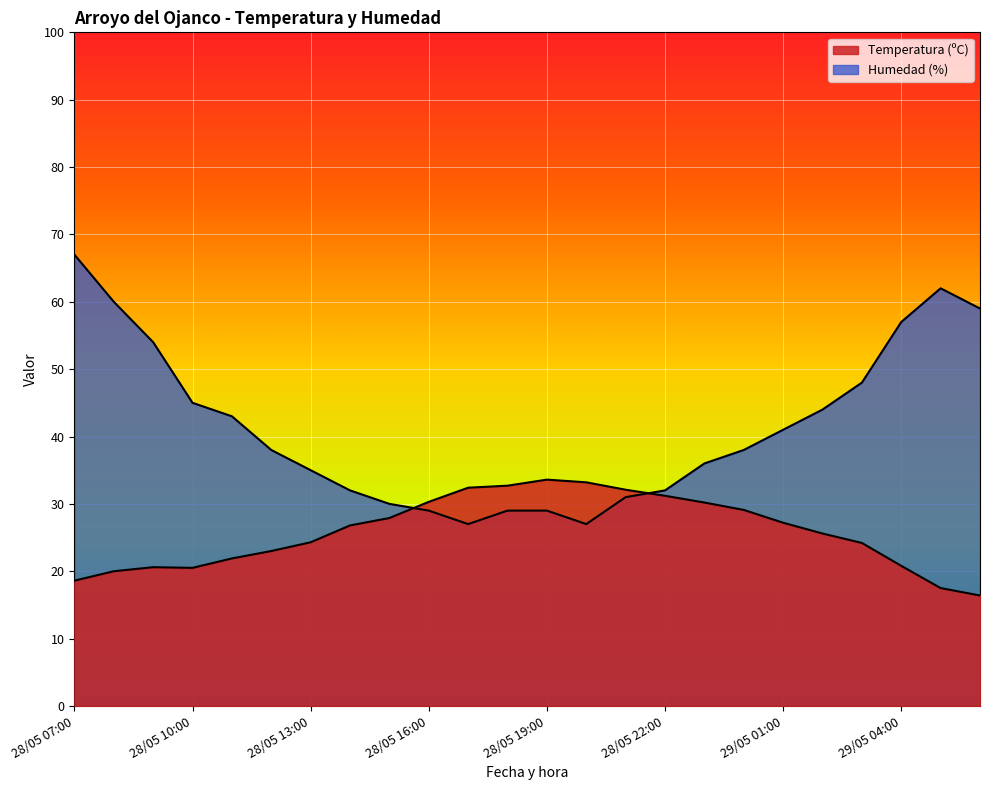

At which category does the chart reach its peak across all series?

28/05 07:00